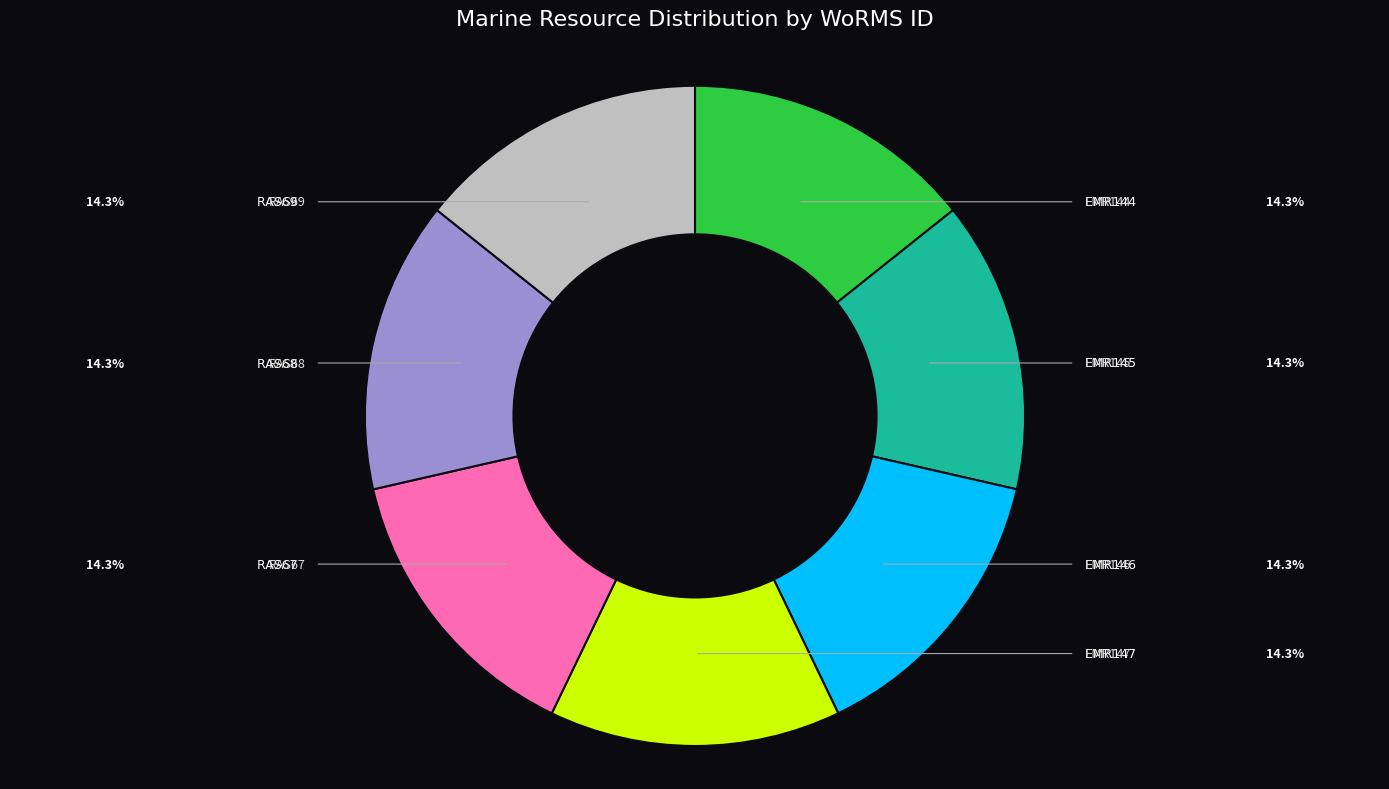

What percentage is the EMR145 slice, to the nearest percent?

14%